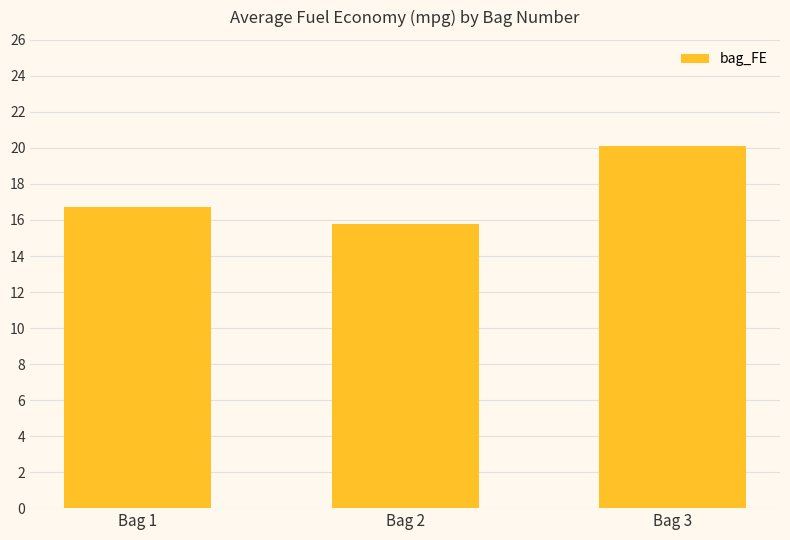

True or false: the data shows 16.7 at Bag 1.

True